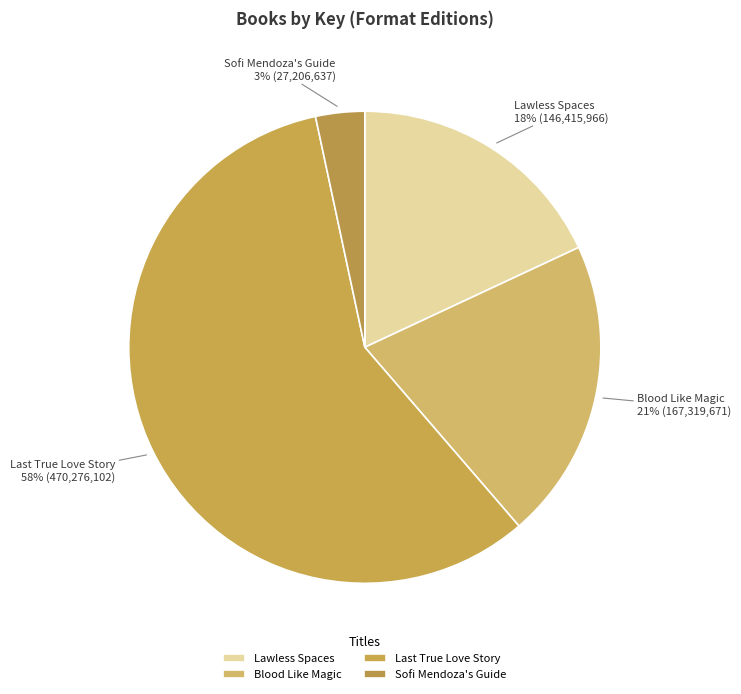

Is it true that Lawless Spaces is 18% of the pie?

True